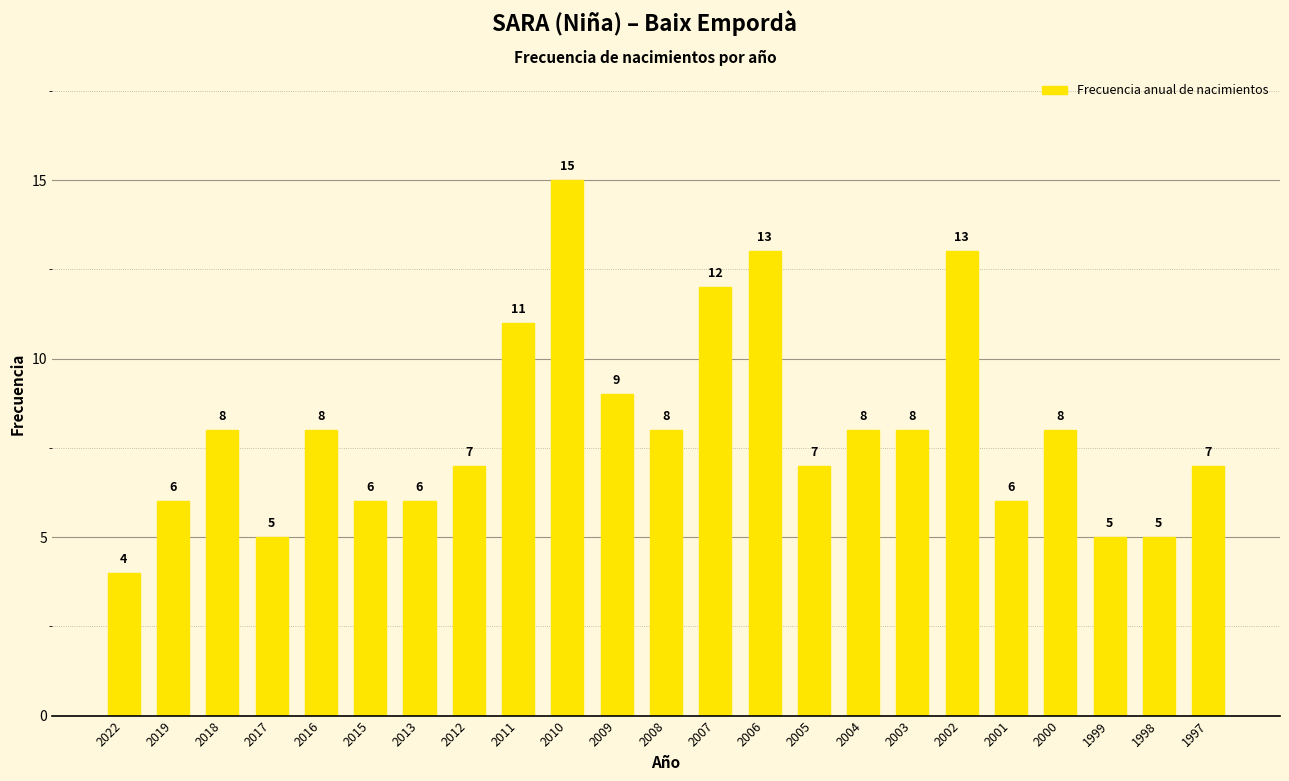

What is the difference between the second highest and second lowest values?

8